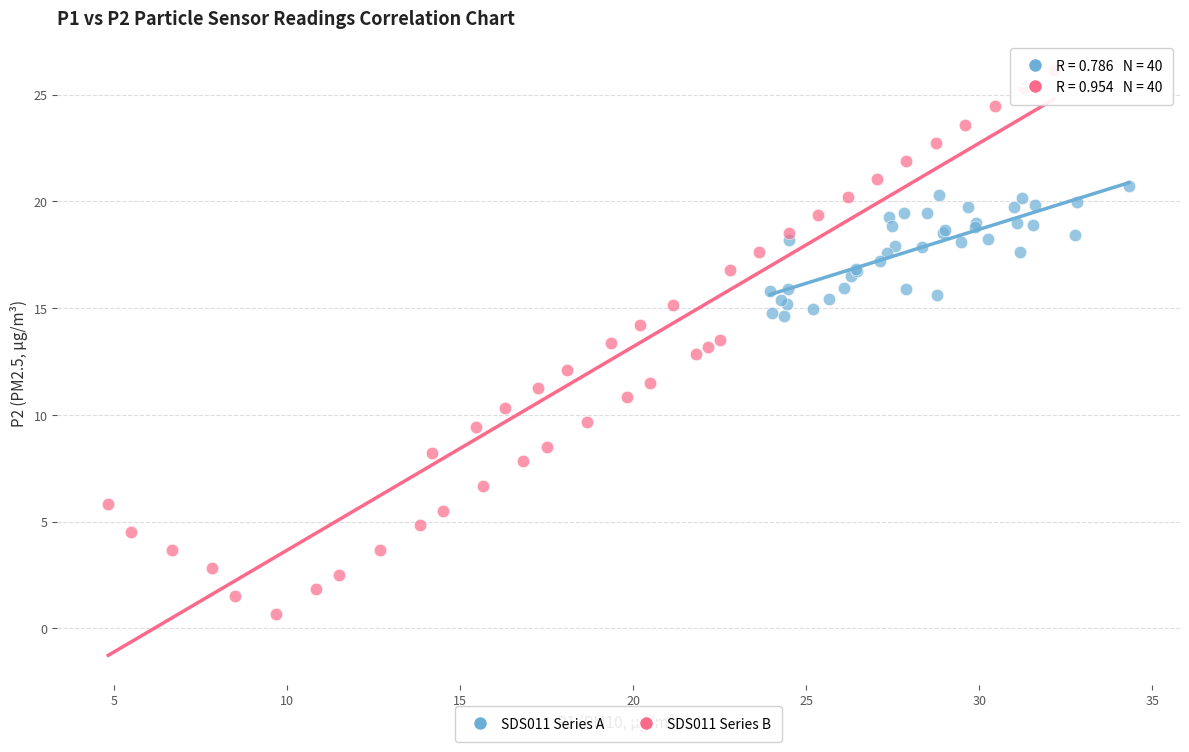

Which series contains the highest Y value?

SDS011 Series B